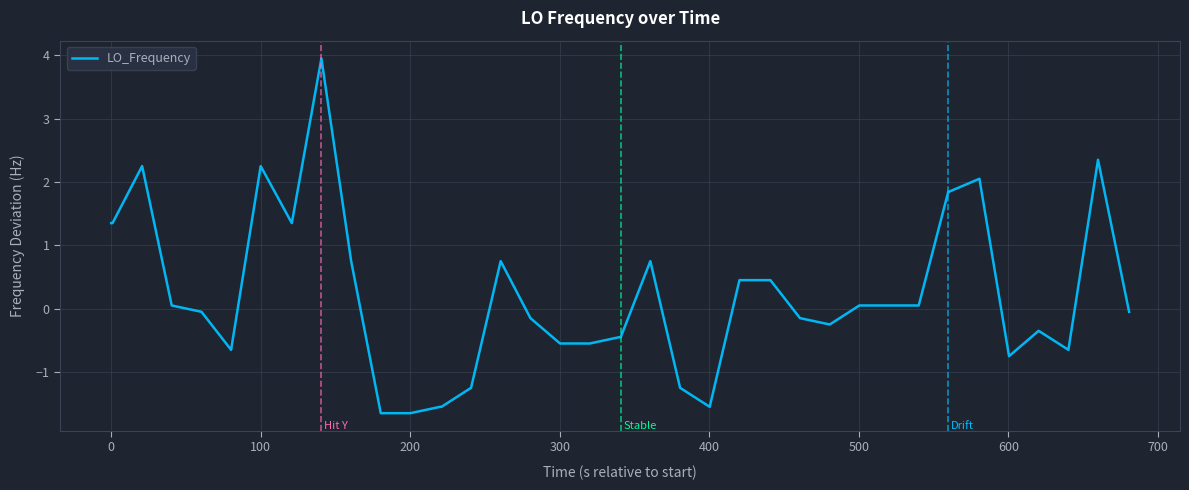

What is the minimum value shown in the chart?

-1.6